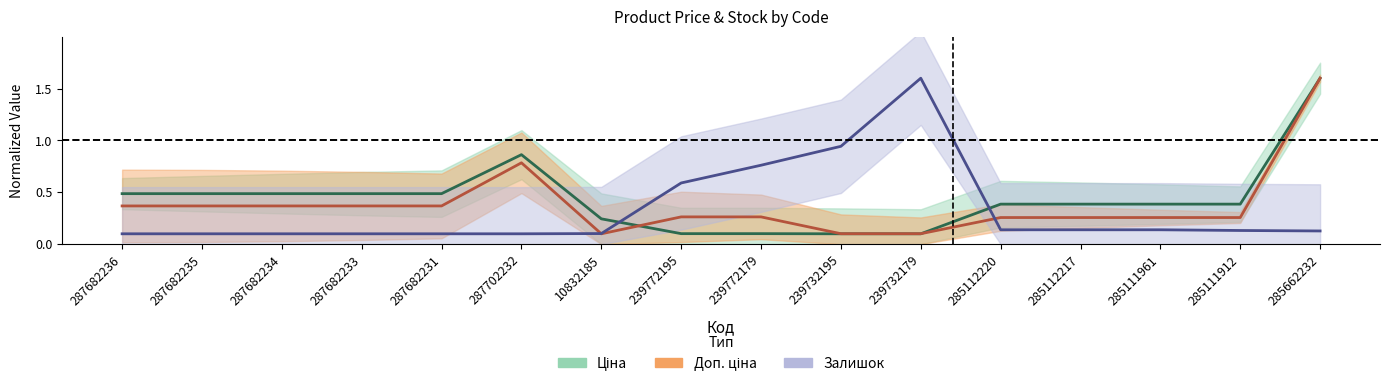

True or false: Ціна has more than 0 interior local peaks.

True